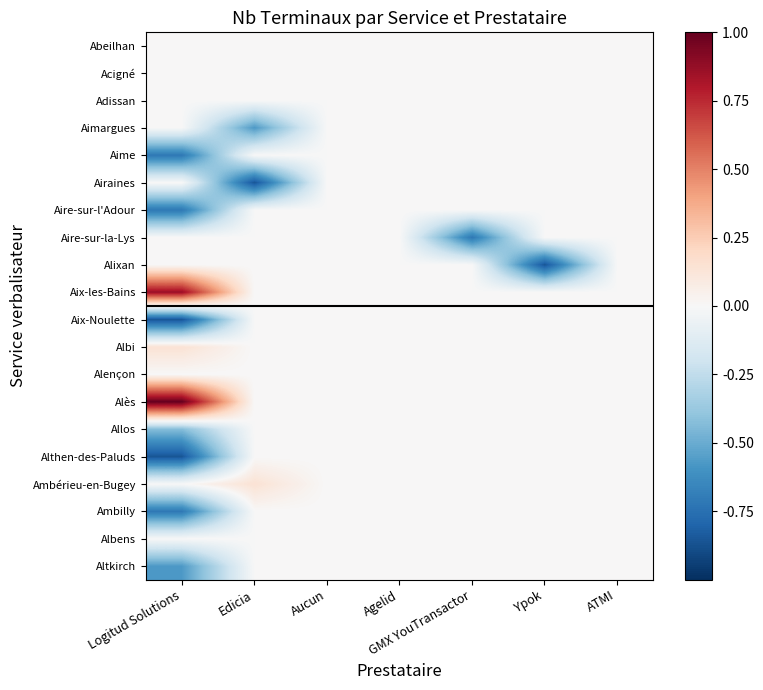

What is the smallest value displayed?

-0.9